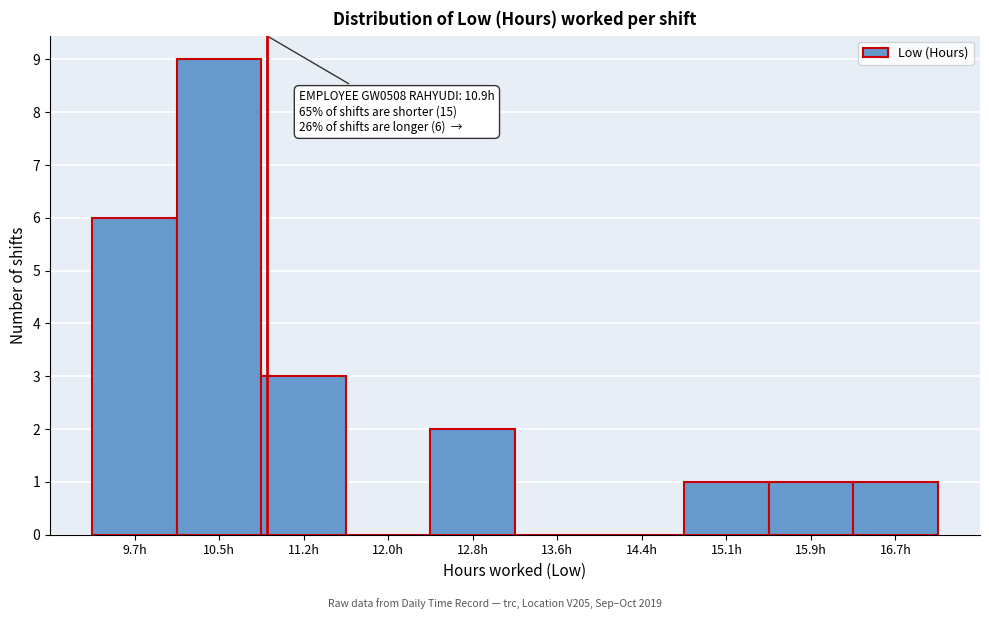

Over which range of the x-axis is the bar tallest?

10.1 to 10.9